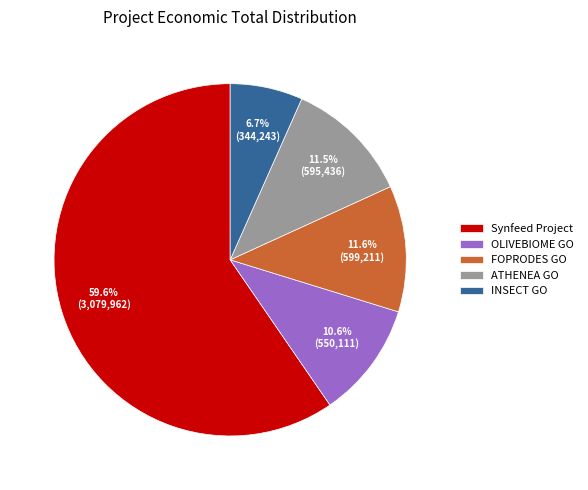

Which category has the biggest portion of the pie?

Synfeed Project